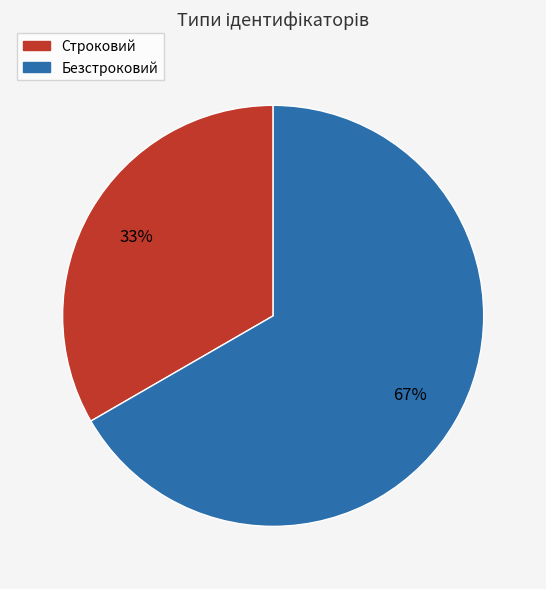

True or false: Строковий accounts for 48% of the total.

False